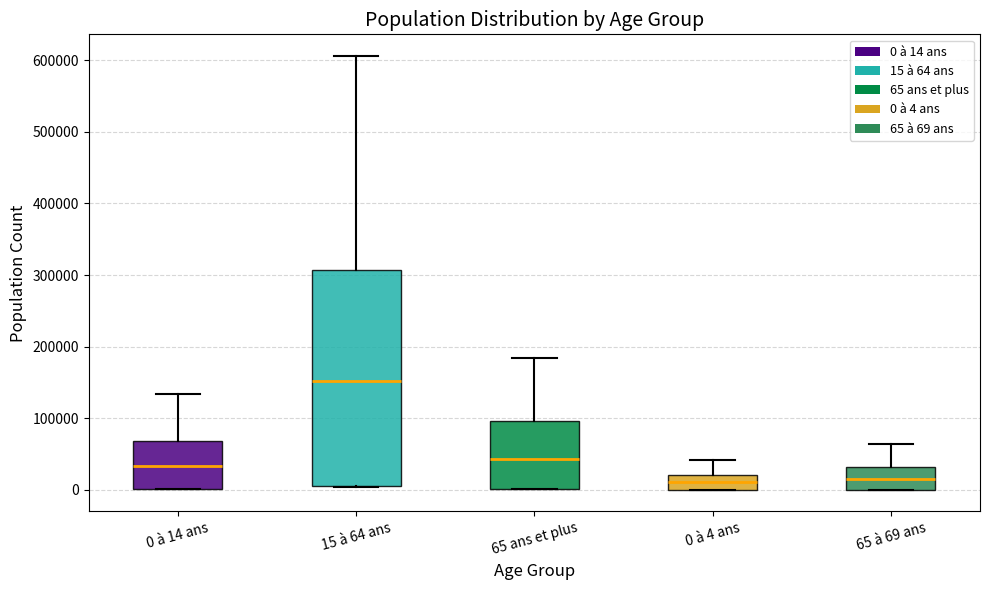

Where does the median line of the box for 0 à 4 ans sit on the y-axis? The values are not printed on the chart, so give them approximately, as read against the axis.

10000